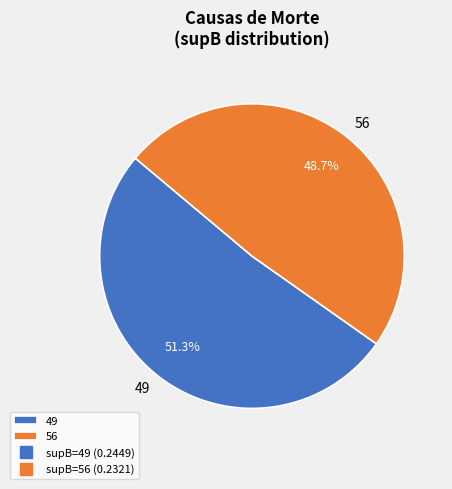

What is the smallest slice in the pie chart?

56